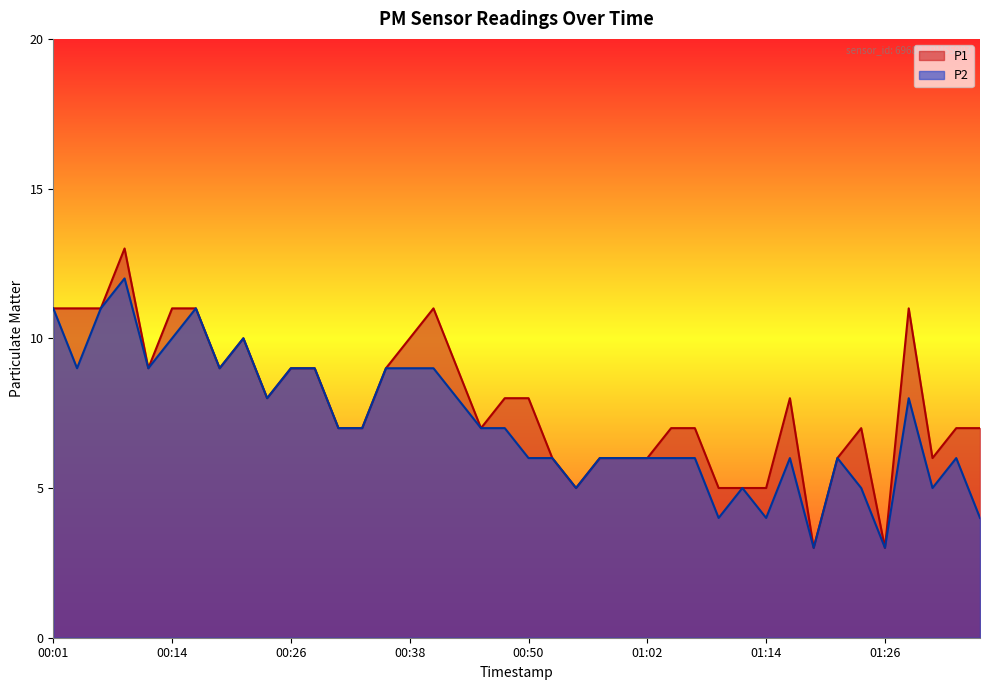

Reading left to right, extract all data points from this chart.

P1: 11	11	11	13	9	11	11	9	10	8	9	9	7	7	9	10	11	9	7	8	8	6	5	6	6	6	7	7	5	5	5	8	3	6	7	3	11	6	7	7
P2: 11	9	11	12	9	10	11	9	10	8	9	9	7	7	9	9	9	8	7	7	6	6	5	6	6	6	6	6	4	5	4	6	3	6	5	3	8	5	6	4